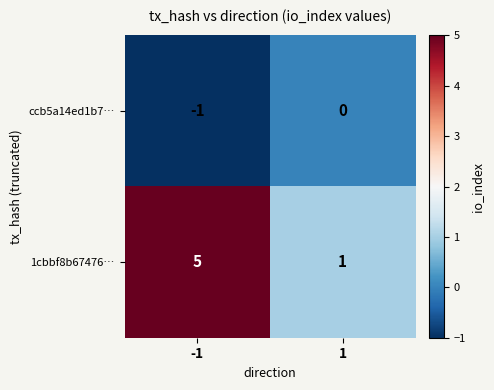

What is the sum of the 1cbbf8b67476… values at -1 and 1?

6